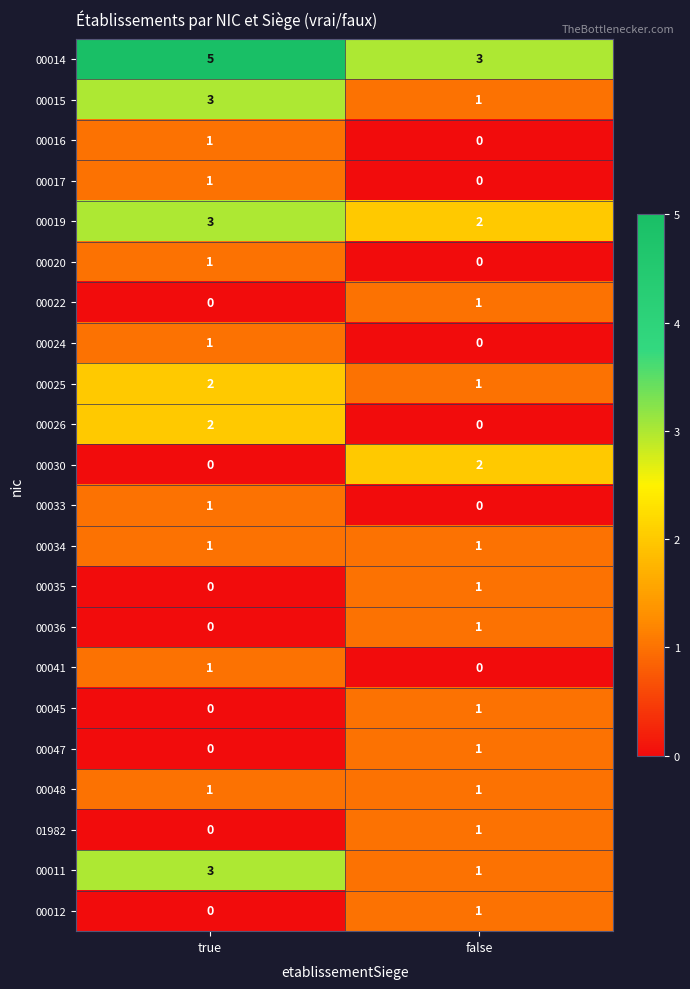

Which label corresponds to the largest value in the chart?

true